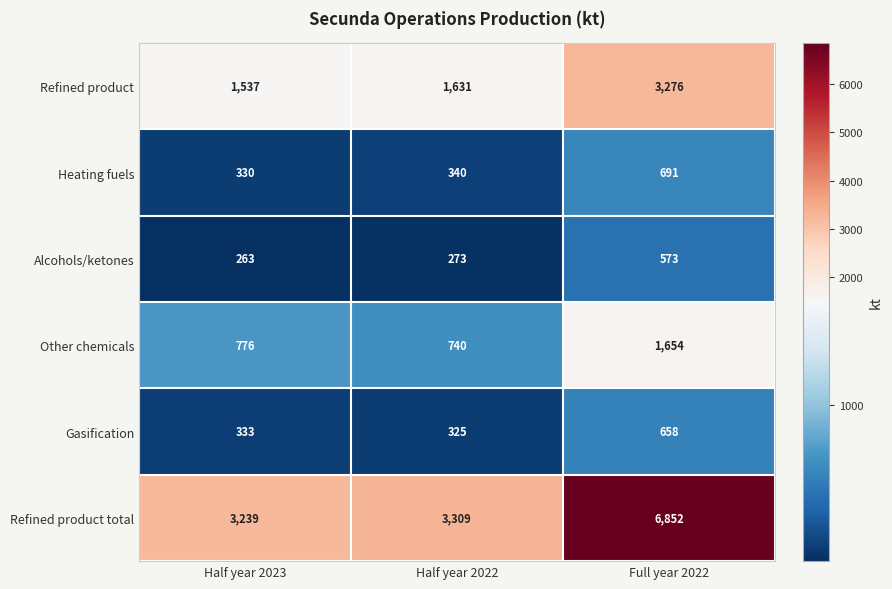

What value does the Refined product series have at Half year 2022, to the nearest 50?

1650